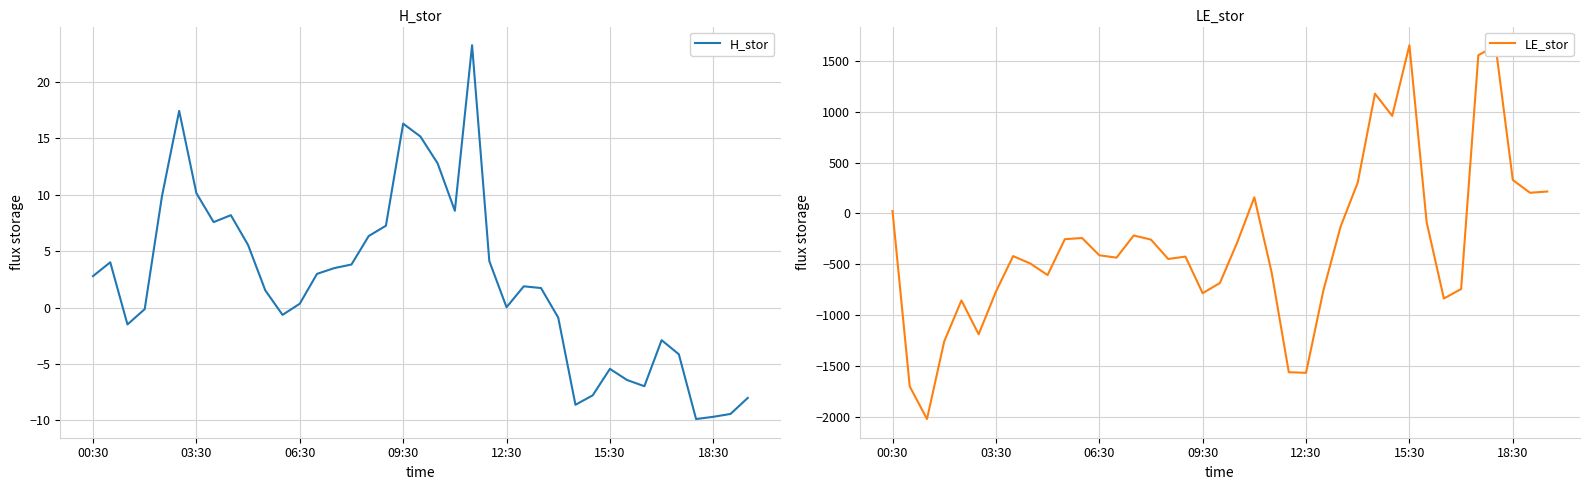

What is the maximum value for H_stor?

23.3